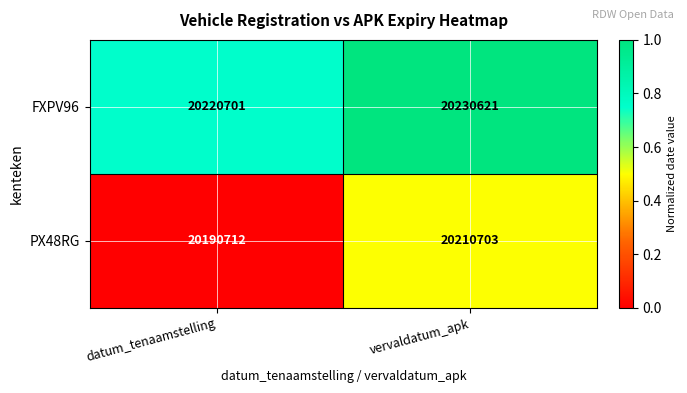

Which series changed the most between datum_tenaamstelling and vervaldatum_apk?

PX48RG